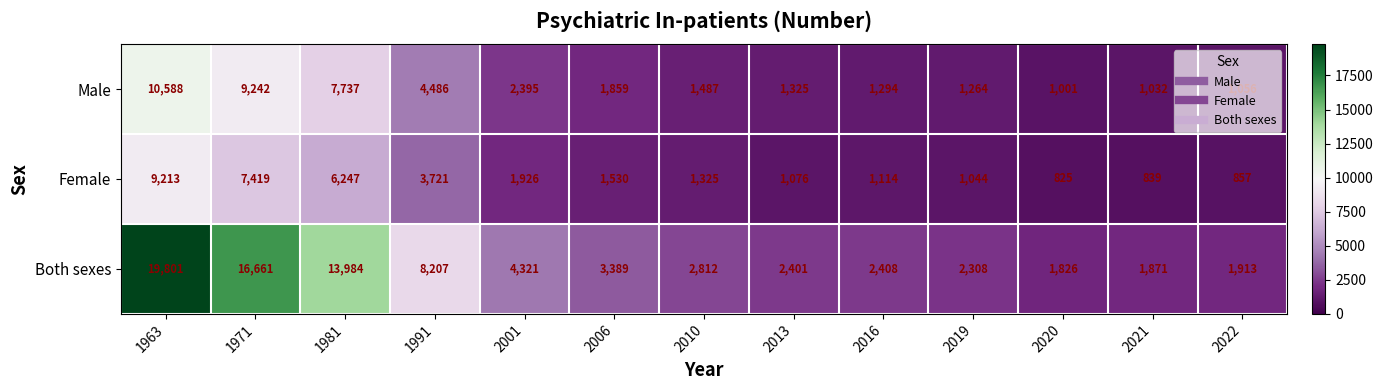

Is it true that Female equals 5092 at 1991?

False